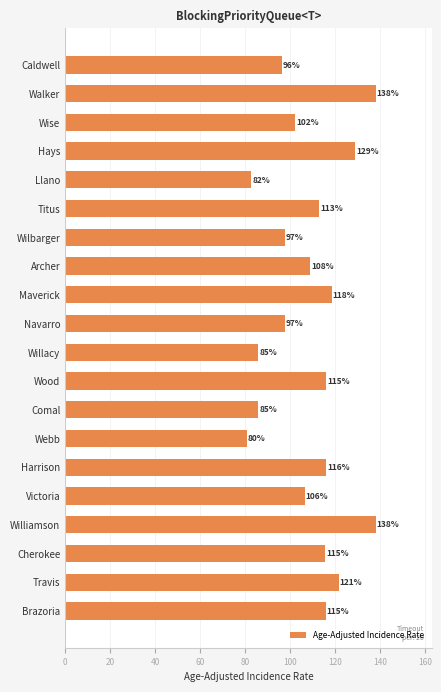

True or false: the data shows 147.5 at Navarro.

False